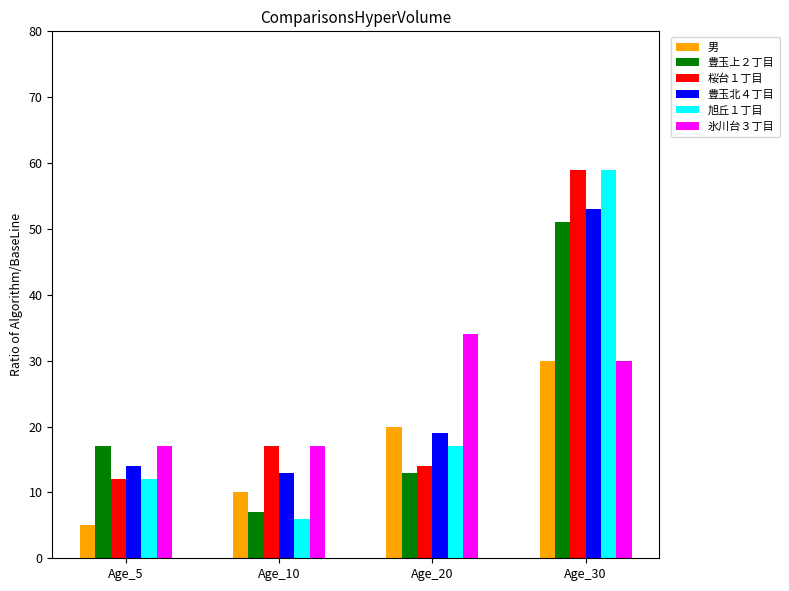

The value of 氷川台３丁目 at Age_30 is 40. True or false?

False